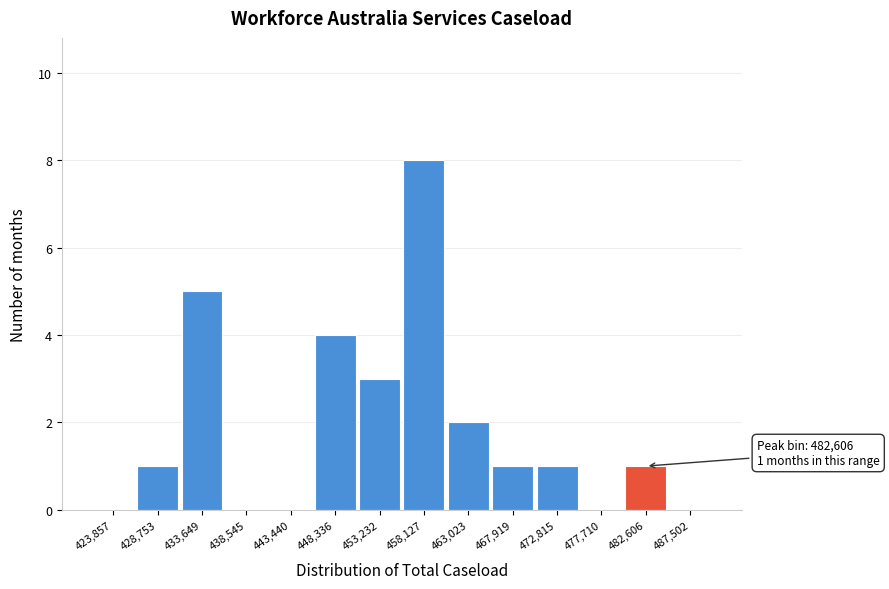

Which range on the x-axis has the tallest bar?

455500 to 460500